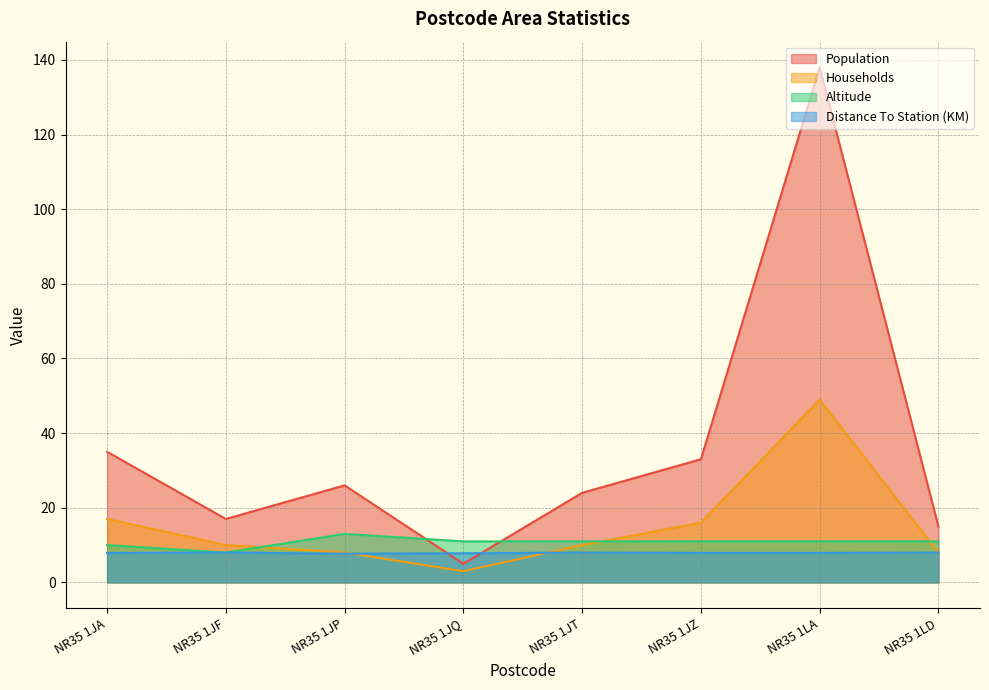

Where is the first local minimum for Altitude?

NR35 1JF